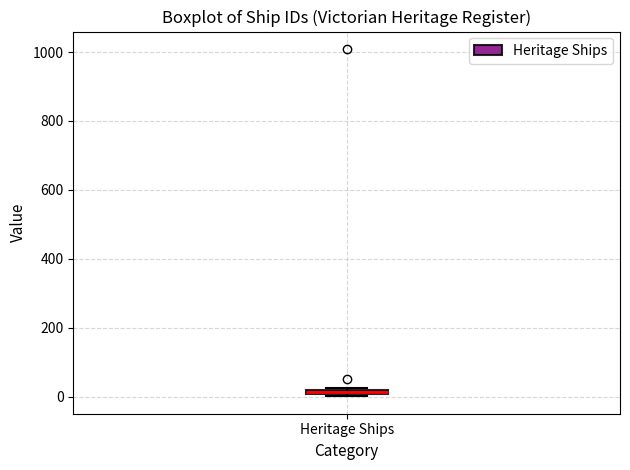

Where is the lower edge of the box for Heritage Ships on the y-axis? The values are not printed on the chart, so give them approximately, as read against the axis.

0